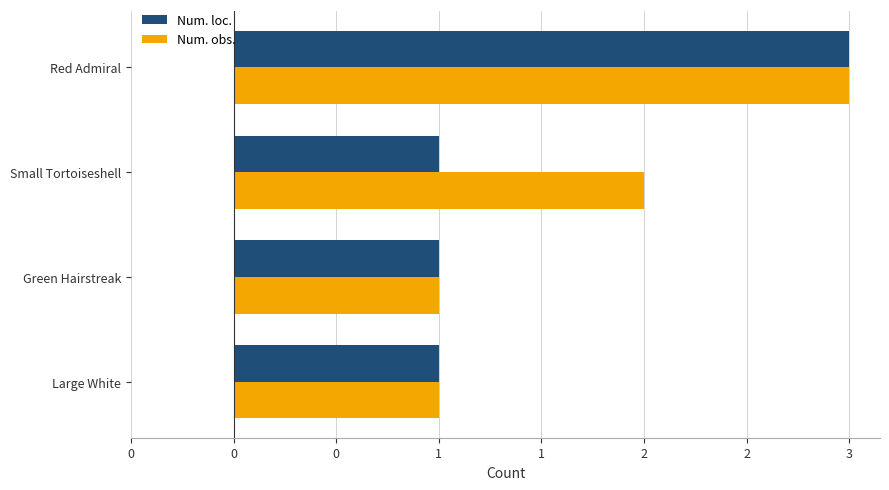

List the series in order of their peak value, lowest first.

Num. loc., Num. obs.